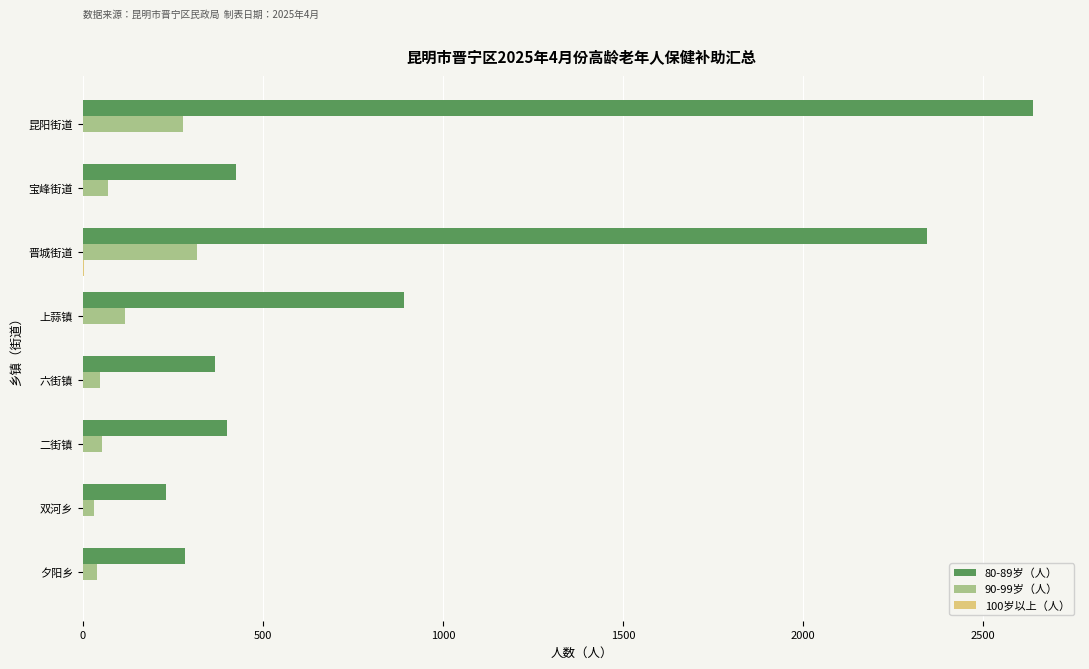

At which category is the sum across all series the highest?

昆阳街道